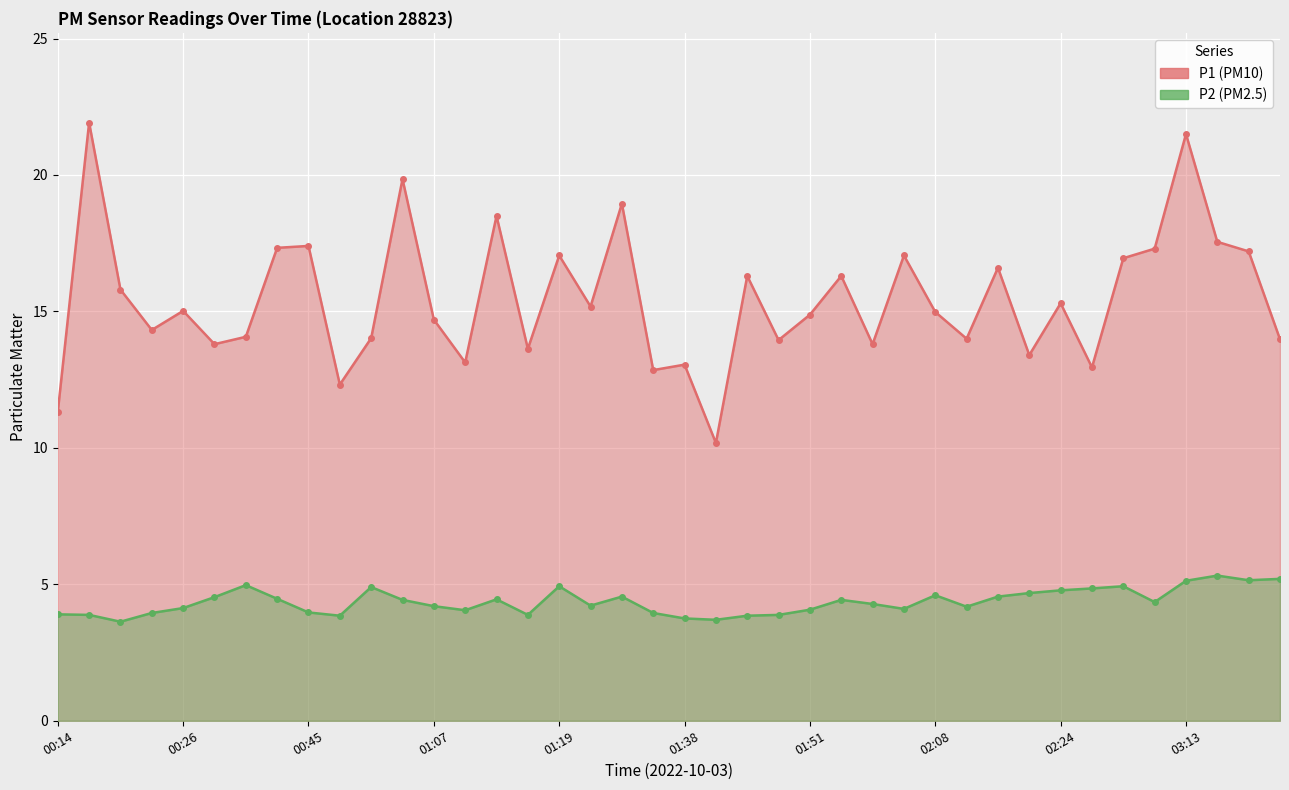

At which label does P1 first exceed 15?

00:16